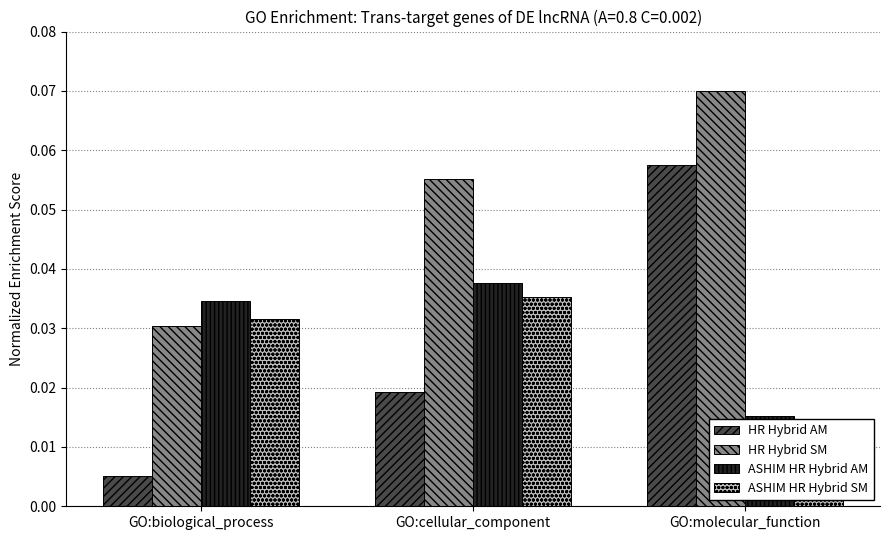

The value of HR Hybrid AM at GO:cellular_component is 0.0. True or false?

True